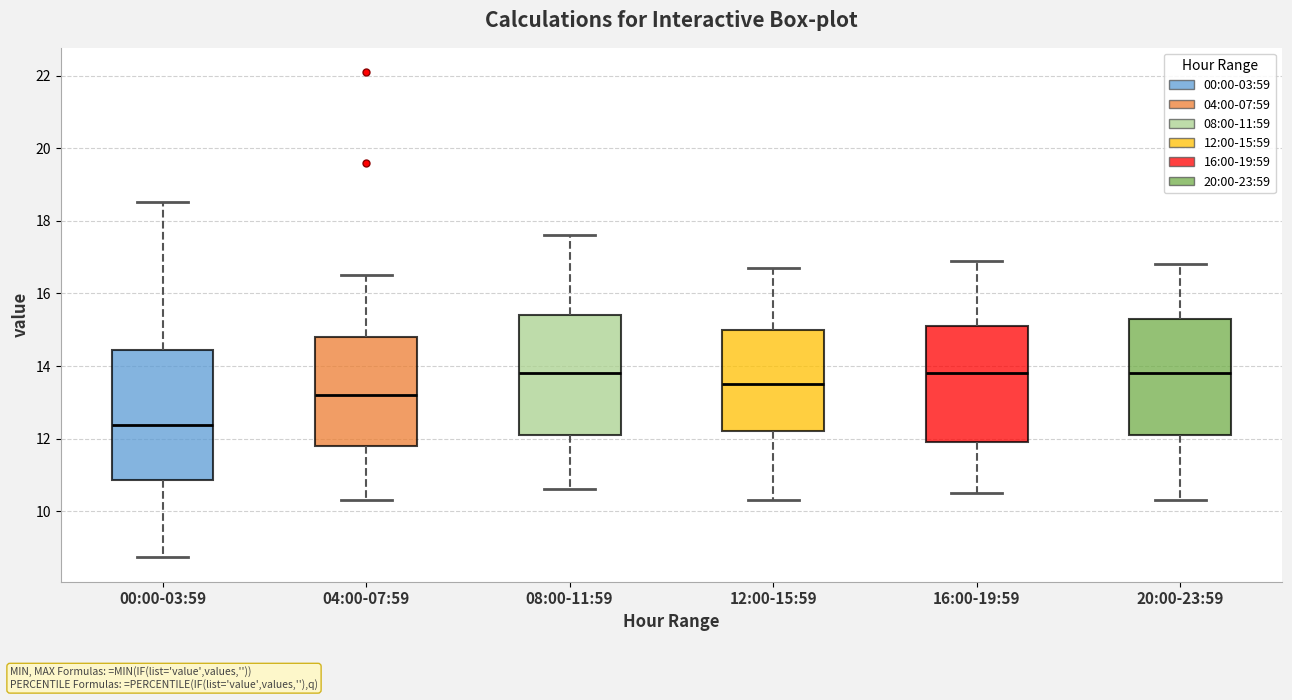

Where does the upper whisker of the box for 20:00-23:59 end on the y-axis? The values are not printed on the chart, so give them approximately, as read against the axis.

16.8